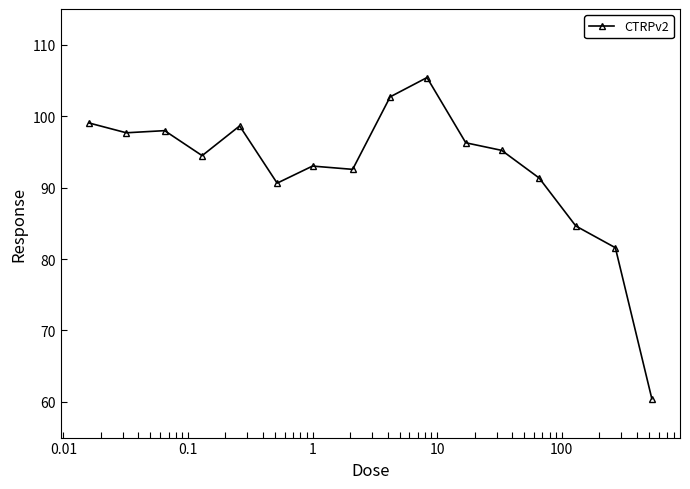

What is the smallest value displayed?

60.4